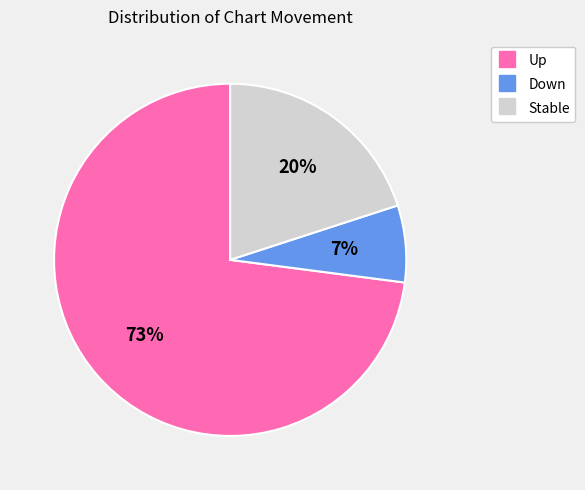

Is there any slice that represents more than half of the pie?

Yes